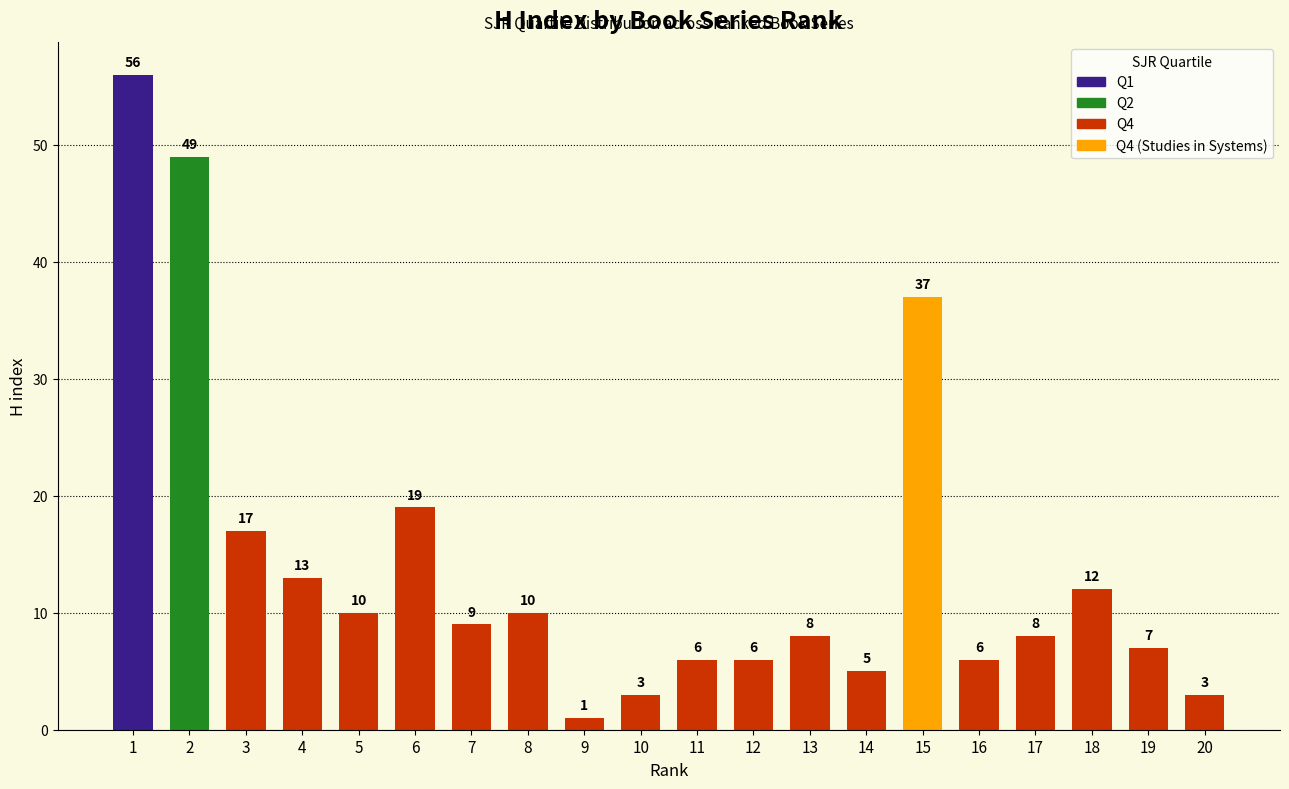

Count the number of categories in the chart.

20